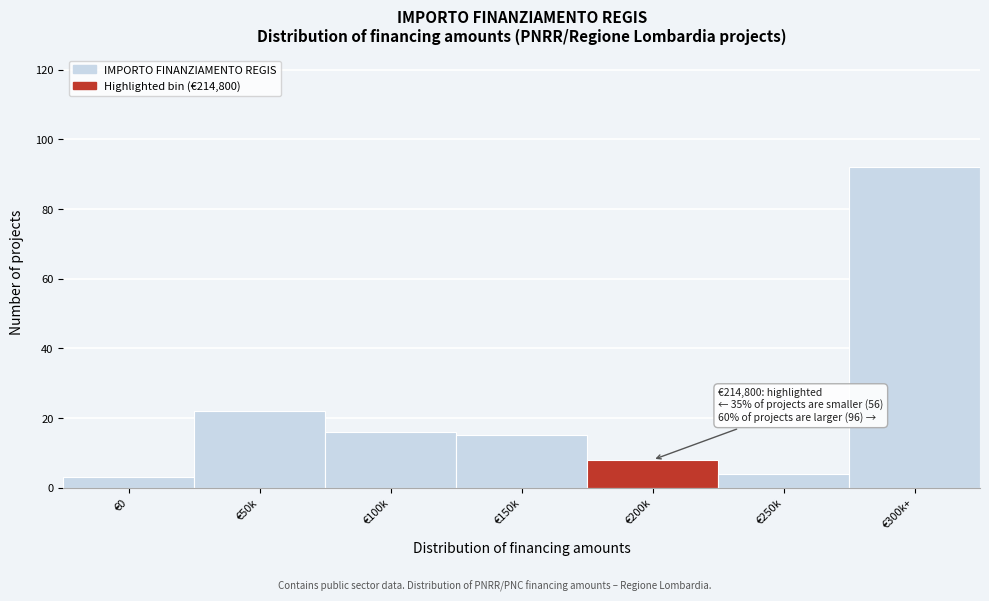

Reading left to right, transcribe all the data shown in this chart.

€0=3	€50k=22	€100k=16	€150k=15	€200k=8	€250k=4	€300k+=92